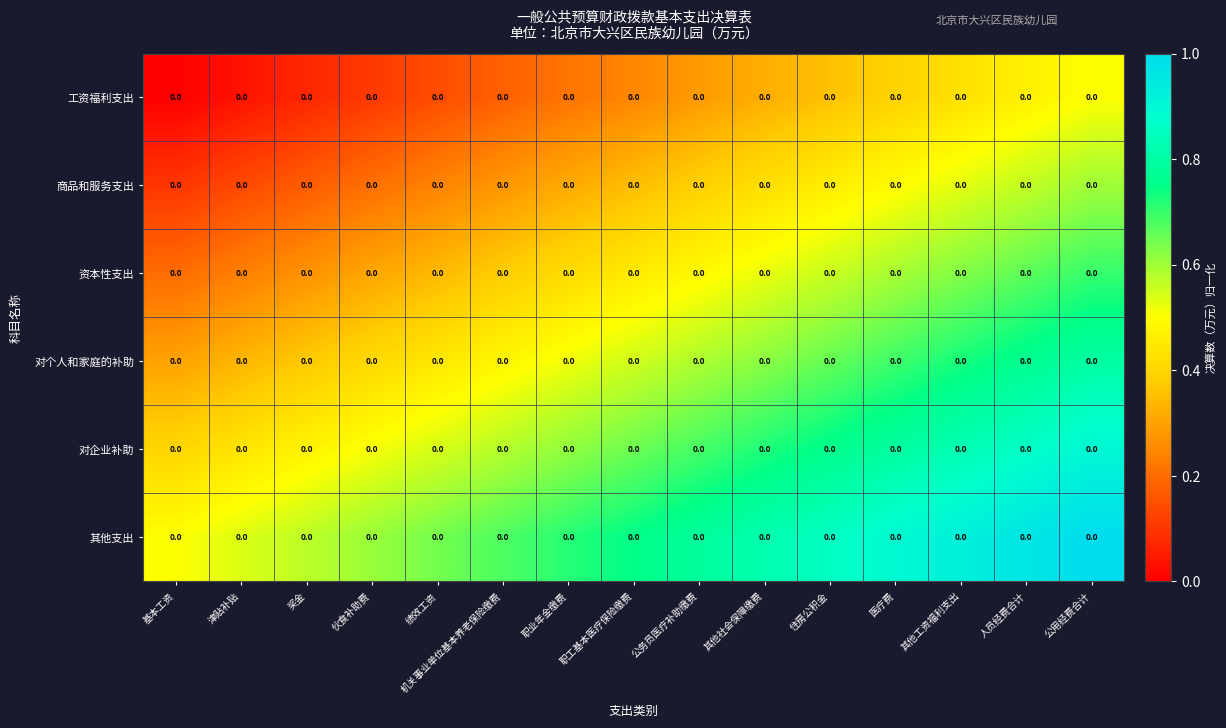

How many distinct data groups are displayed?

6